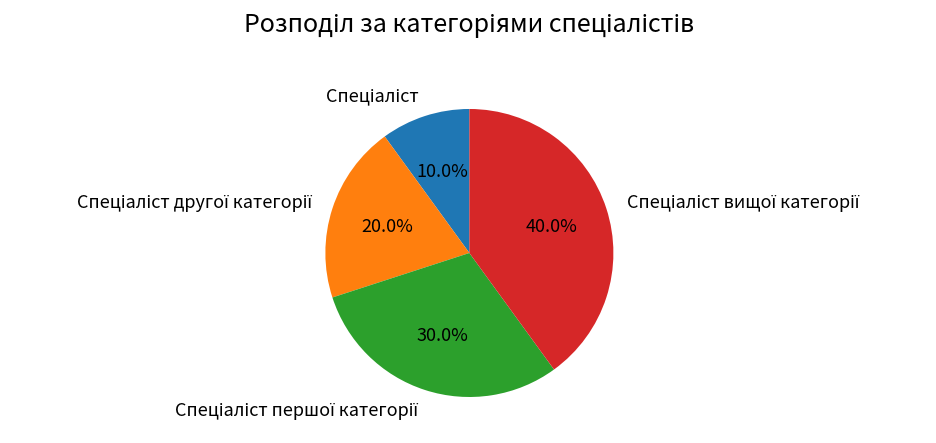

To the nearest percent, what is the average slice percentage?

25%